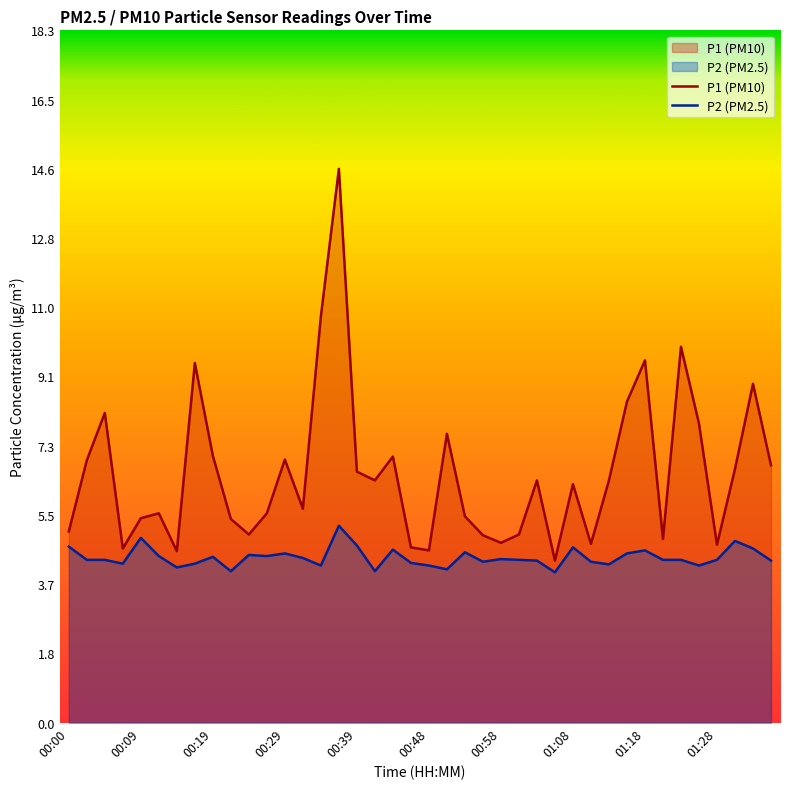

What is the total value across all series at 00:26?

9.9